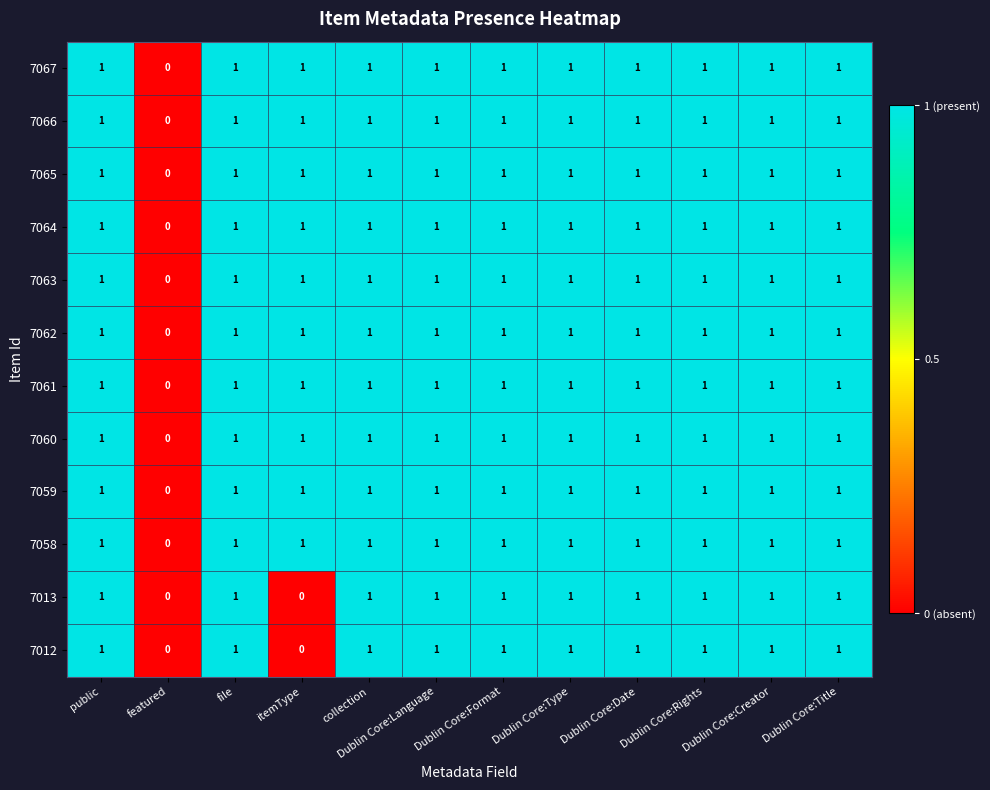

What is the total value across all series at Dublin Core:Title?

12